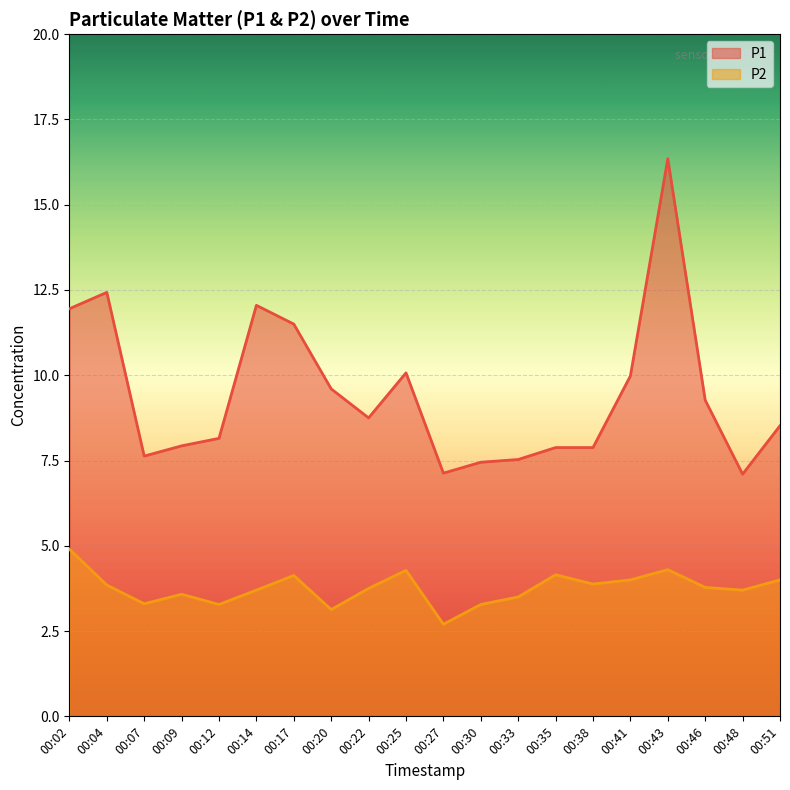

Rank the series at 00:17 from lowest to highest value.

P2 line, P1 line